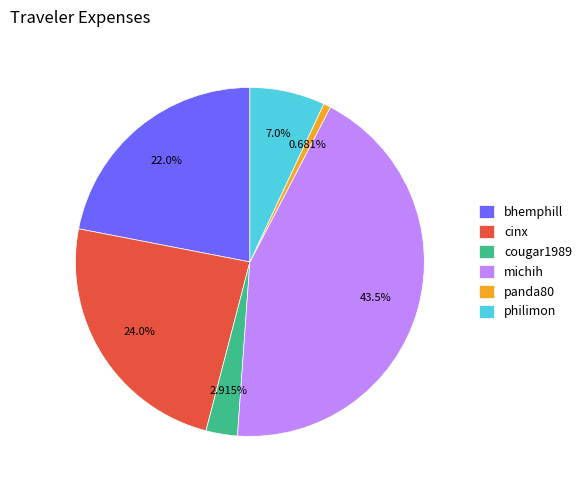

To the nearest percent, what is the difference between the largest and smallest slice percentages?

43%